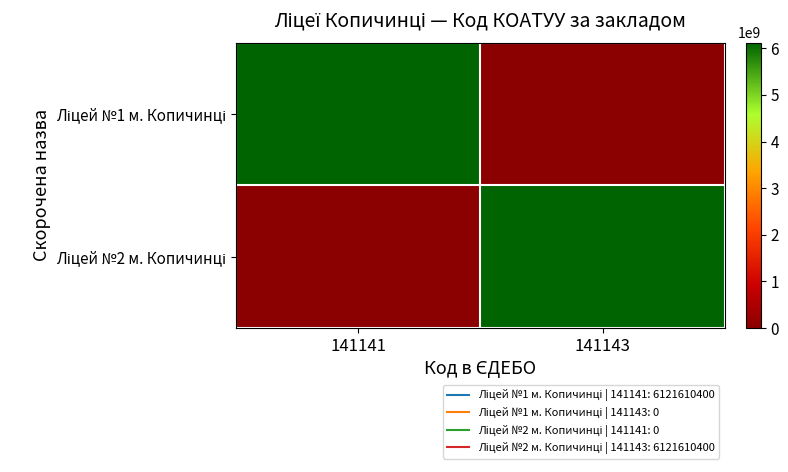

Which series changed the most between 141141 and 141143?

Ліцей №1 м. Копичинці